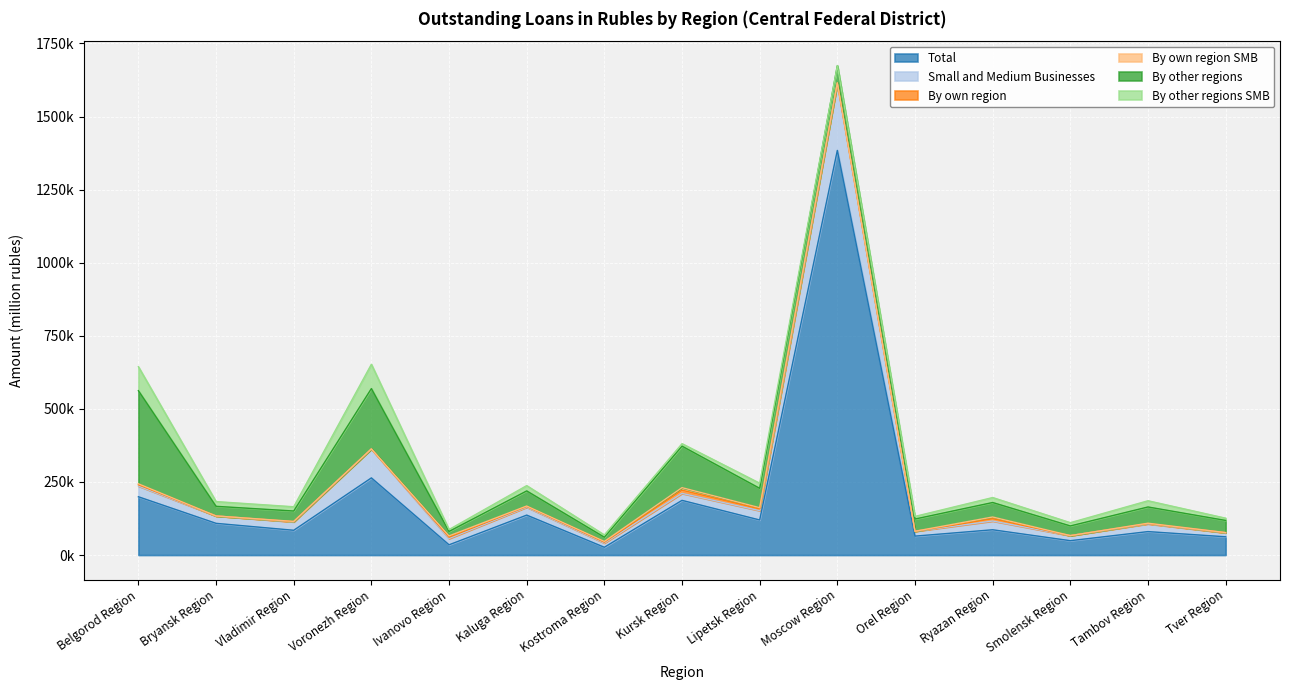

Read the Small and Medium Businesses value at Ivanovo Region.

21468